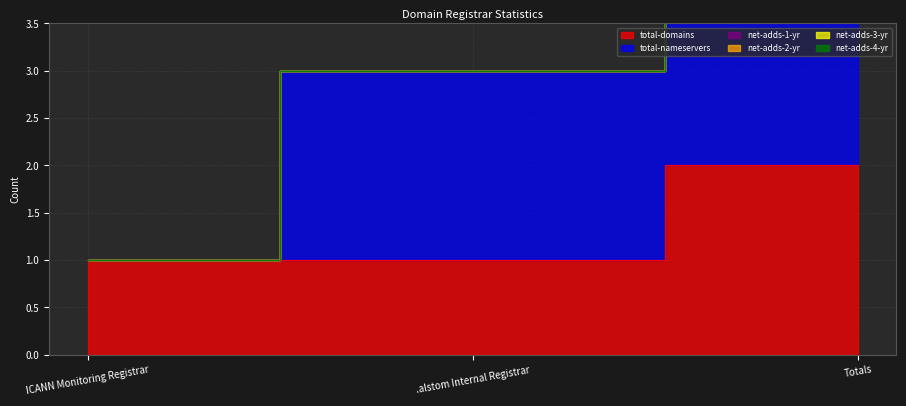

Reading left to right, what are all the values shown in this chart?

total-domains: 1	1	2
total-nameservers: 0	2	2
net-adds-1-yr: 0	0	0
net-adds-2-yr: 0	0	0
net-adds-3-yr: 0	0	0
net-adds-4-yr: 0	0	0